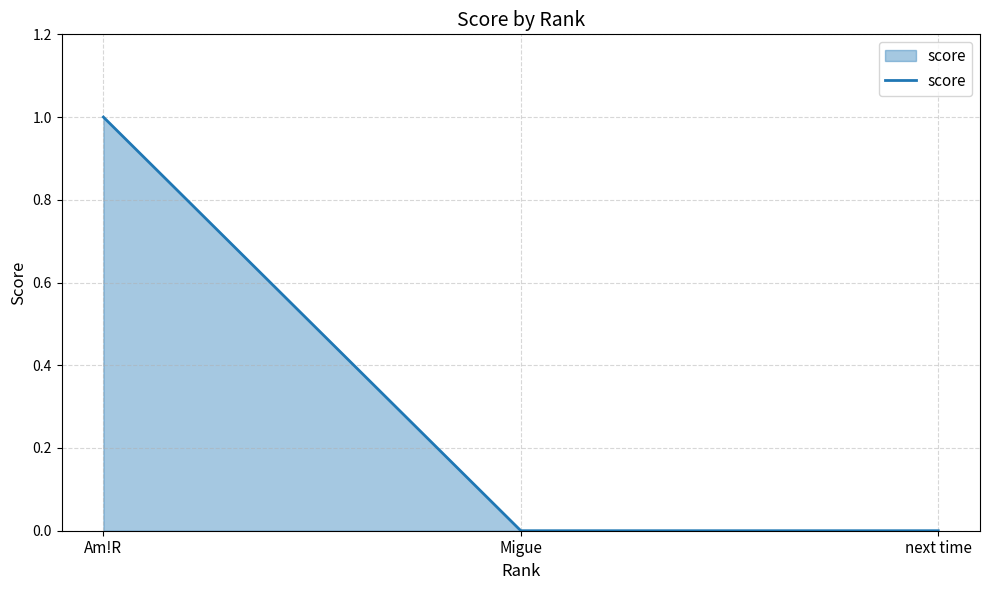

What position from the left is next time?

3